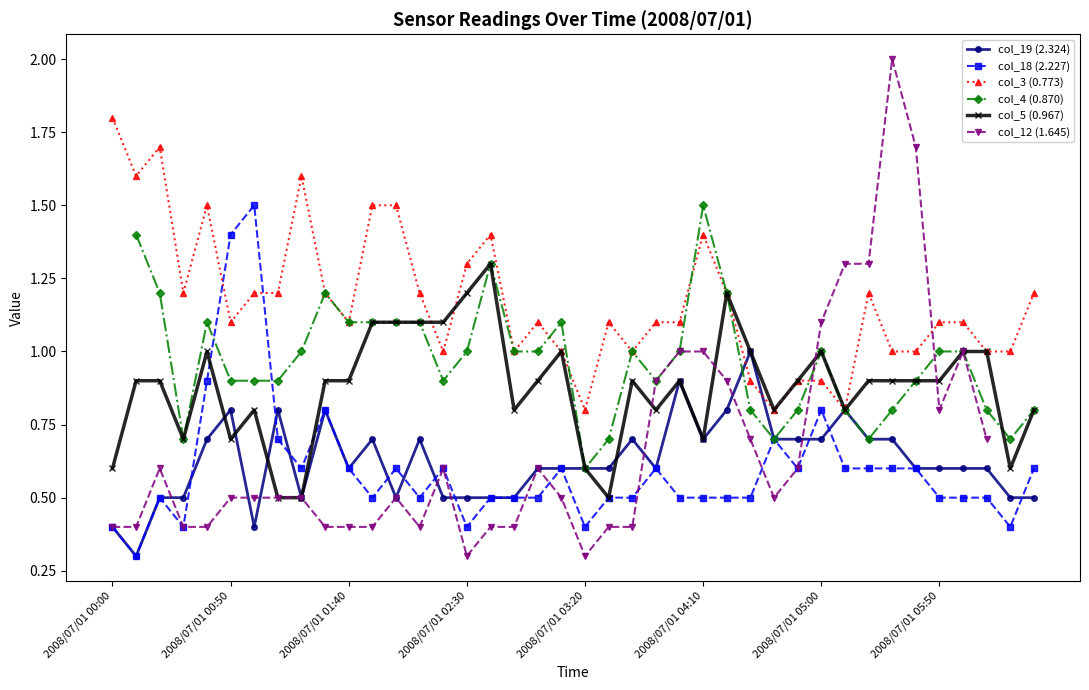

Which series has the largest total across all categories?

col_3 (0.773)